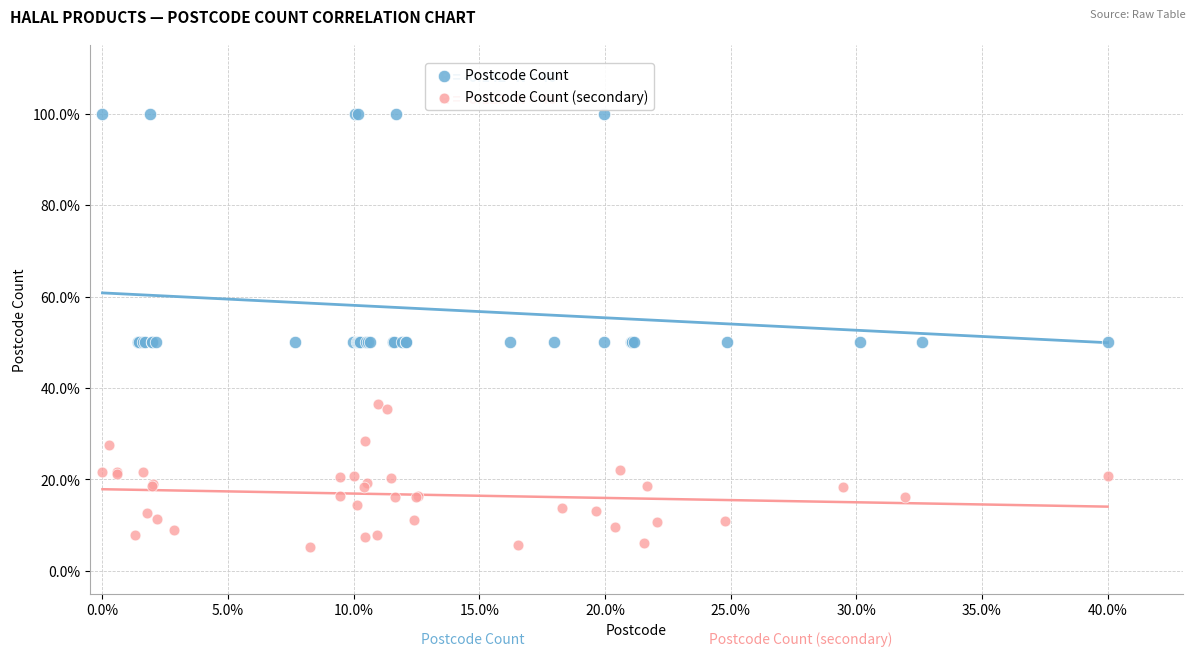

Which series reaches the minimum Y coordinate?

Postcode Count (secondary)